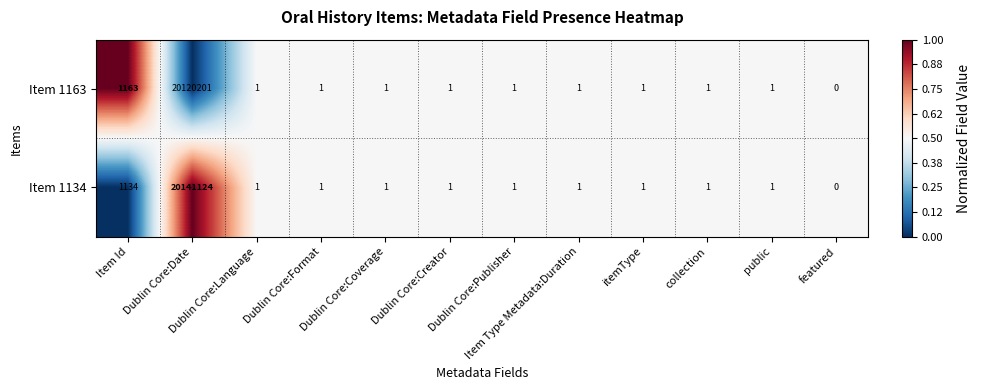

How many values in Item 1134 are above zero?

11